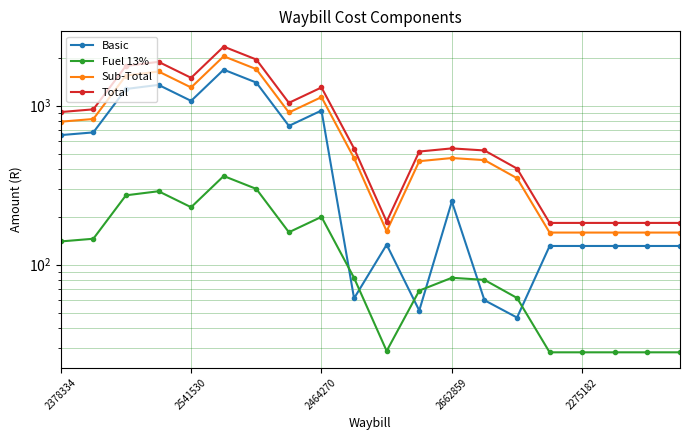

What is the maximum value for Total?

2353.3